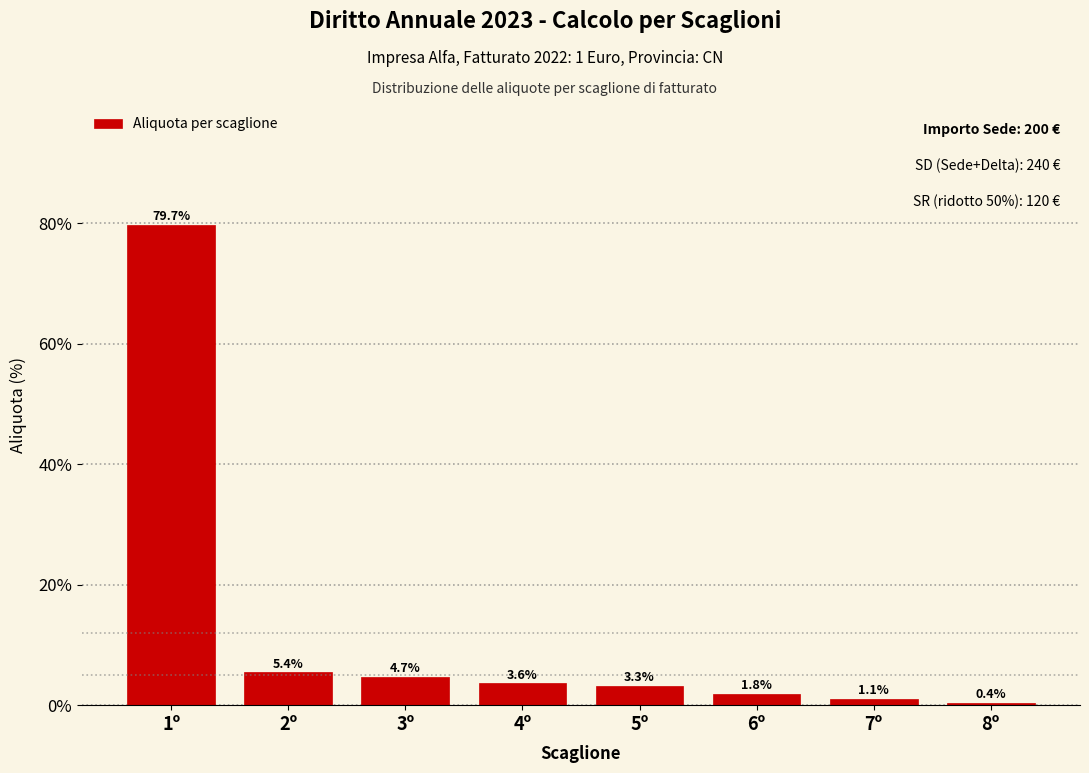

Reading right to left, list all the values displayed in this chart.

0.4	1.1	1.8	3.3	3.6	4.7	5.4	79.7